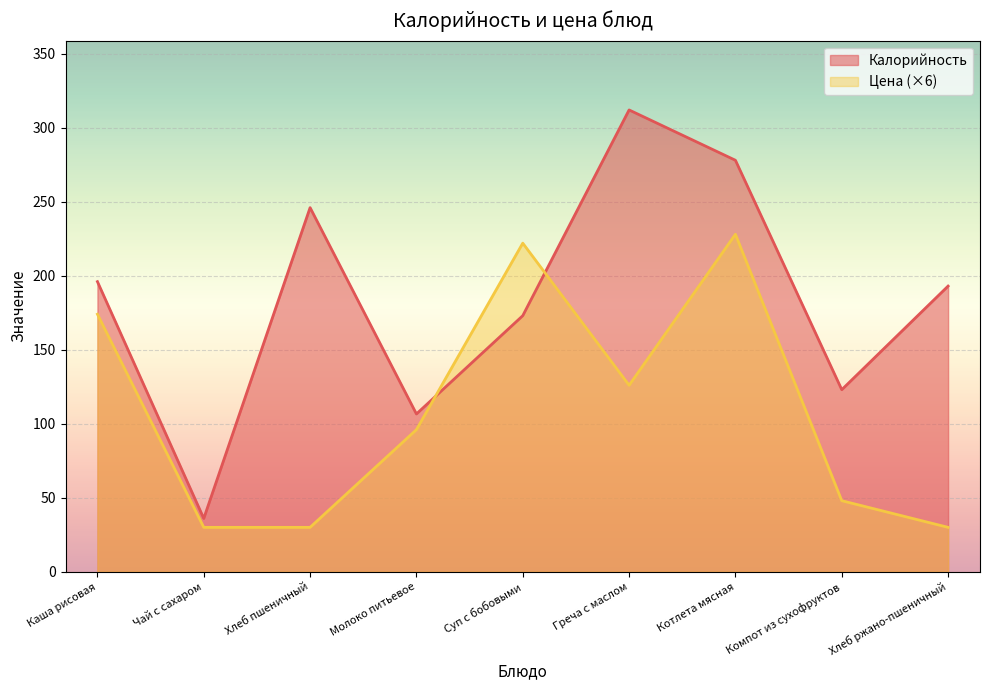

What is the difference between the maximum and minimum values in the Цена series?

198.0